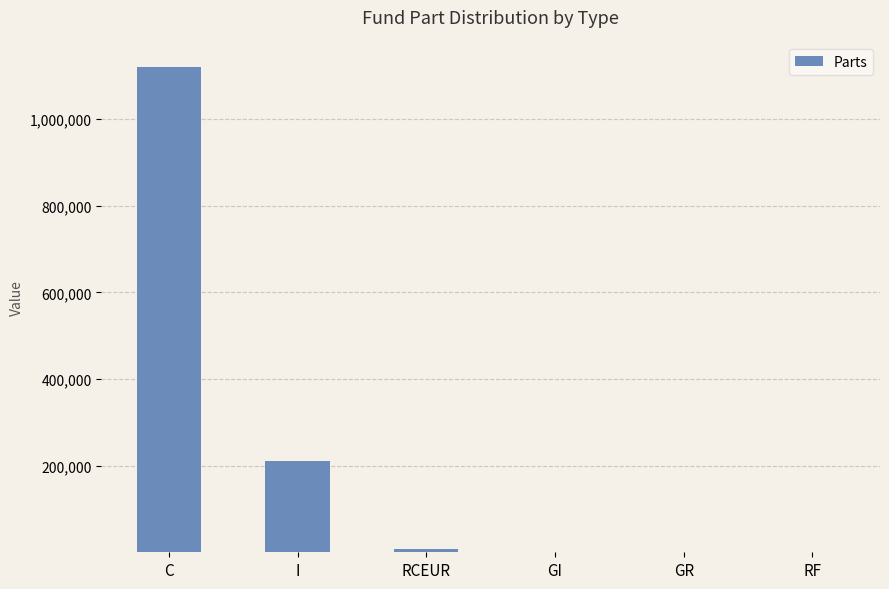

Where is the data nearest to the value 560320?

I